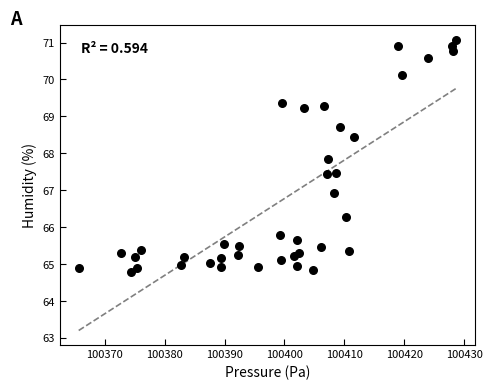

What is the range of Y values (max minus min)?

6.3